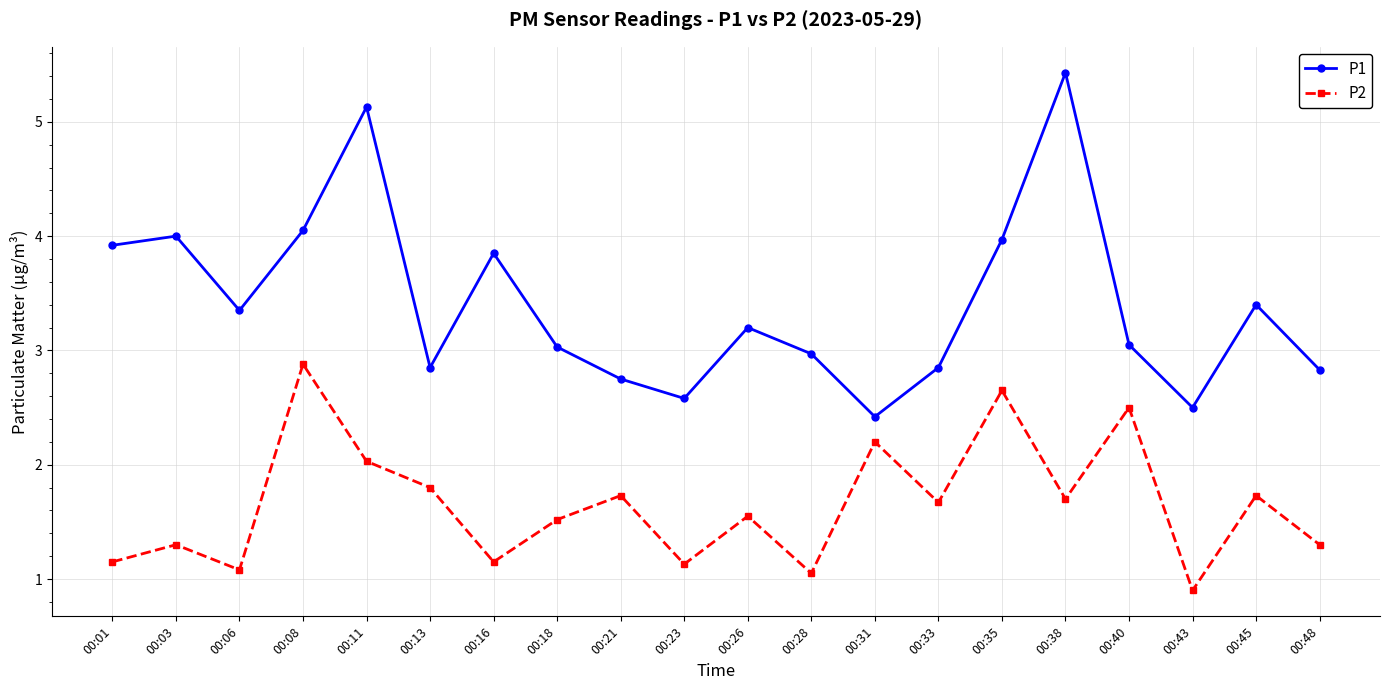

Does the chart have visible grid lines?

Yes